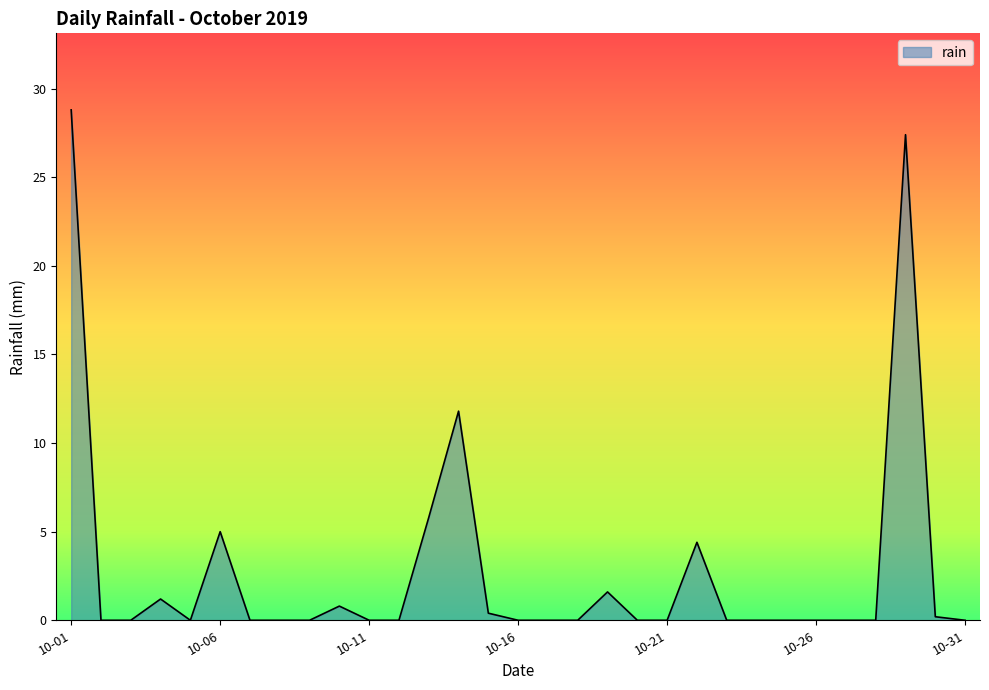

Reading left to right, list all the values displayed in this chart.

28.8	0.0	0.0	1.2	0.0	5.0	0.0	0.0	0.0	0.8	0.0	0.0	5.8	11.8	0.4	0.0	0.0	0.0	1.6	0.0	0.0	4.4	0.0	0.0	0.0	0.0	0.0	0.0	27.4	0.2	0.0